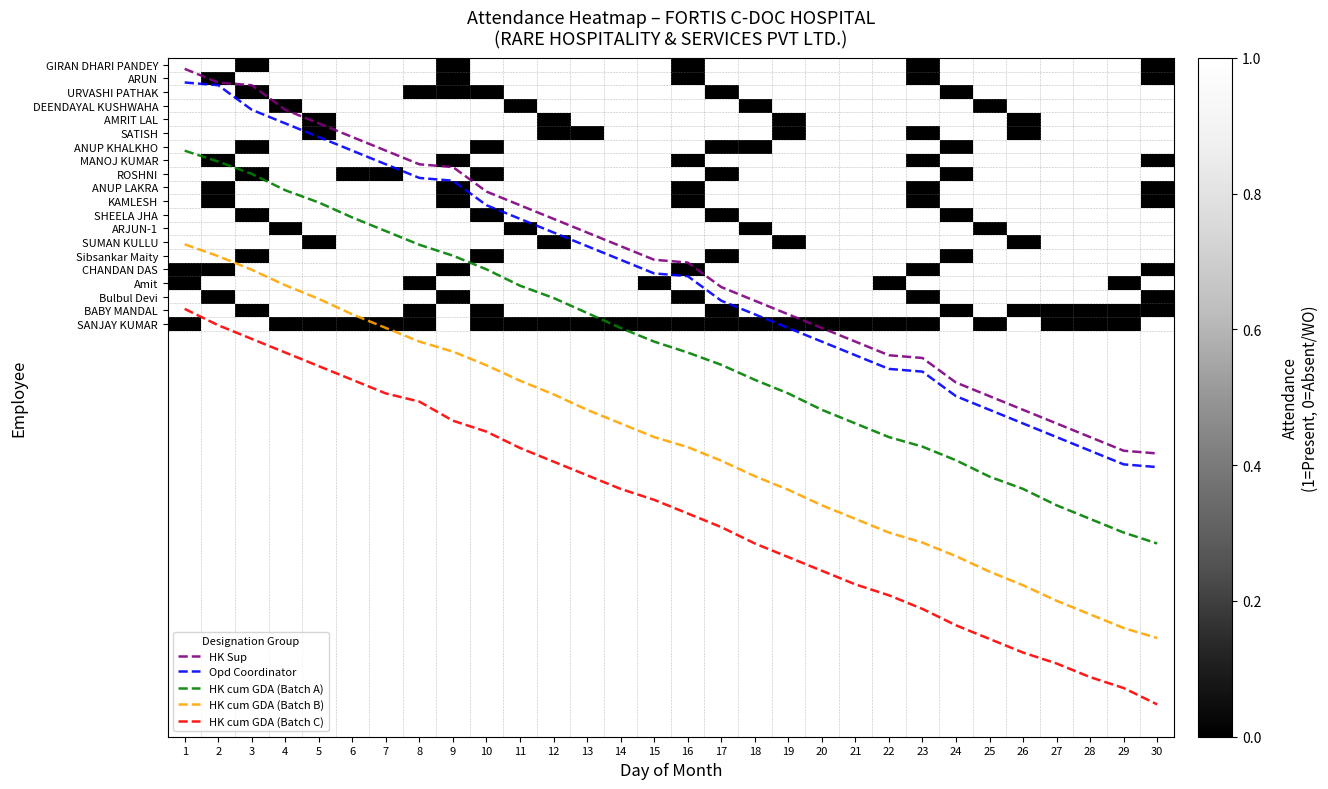

Count the SUMAN KULLU values in the range 1 to 2.

26